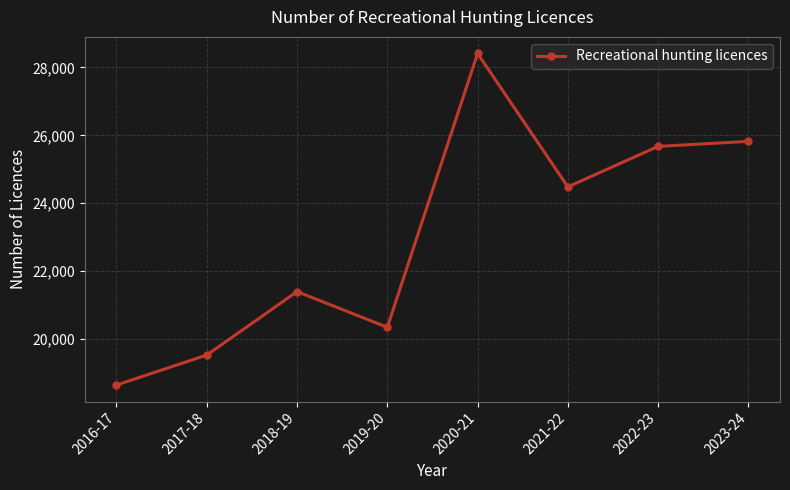

The chart shows a value of 21398 at 2018-19. True or false?

True